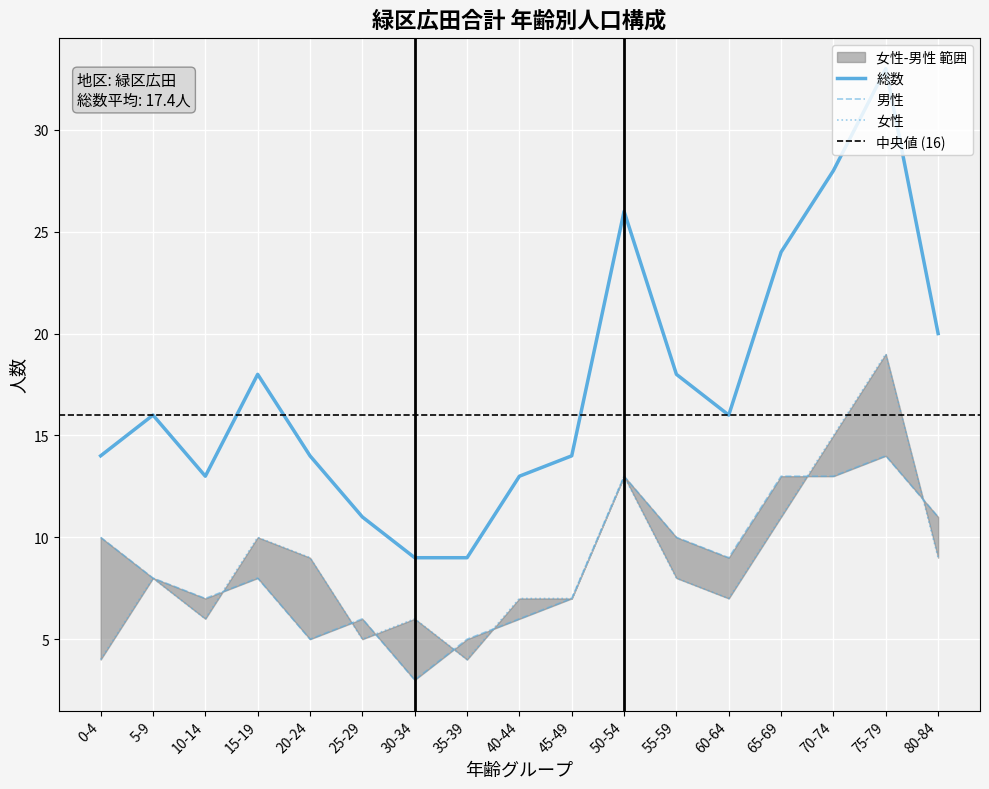

How many data points in 男性 (左側) are less than 8?

7